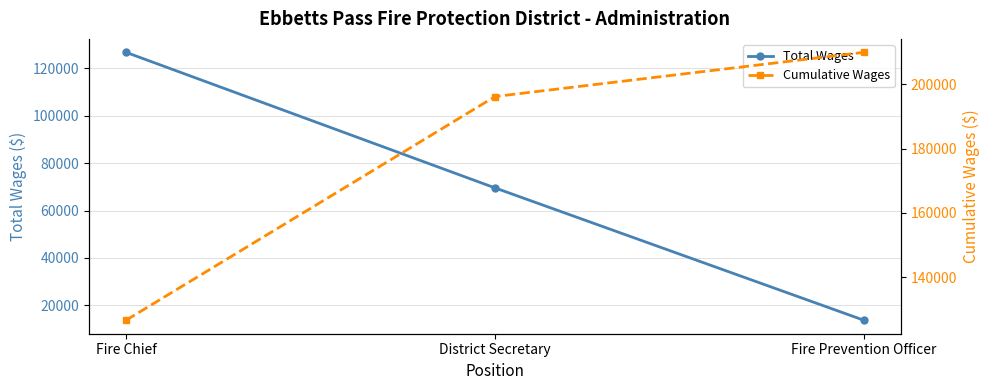

What is the maximum value for Cumulative Wages?

209919